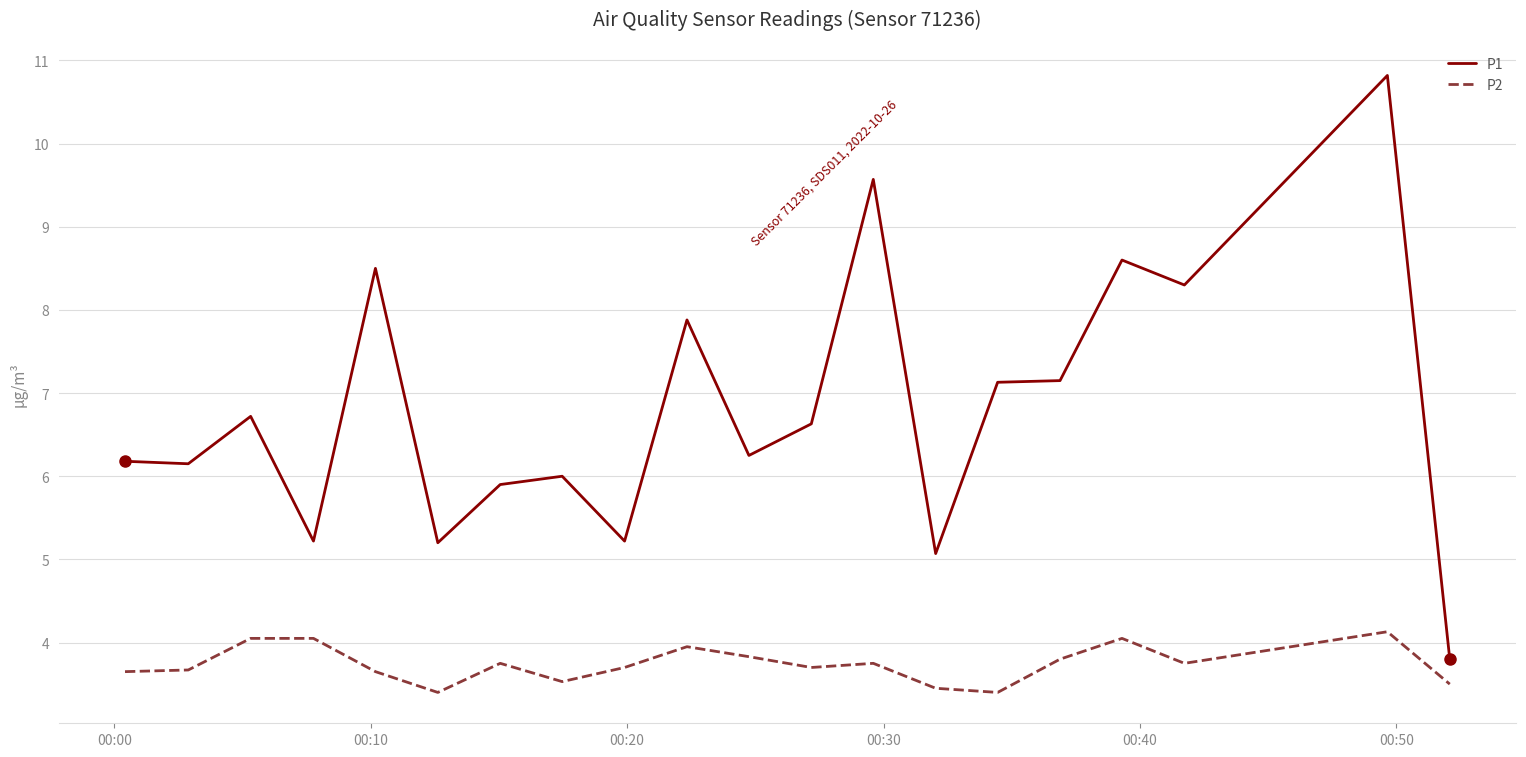

True or false: P1 and P2 intersect in this chart.

False